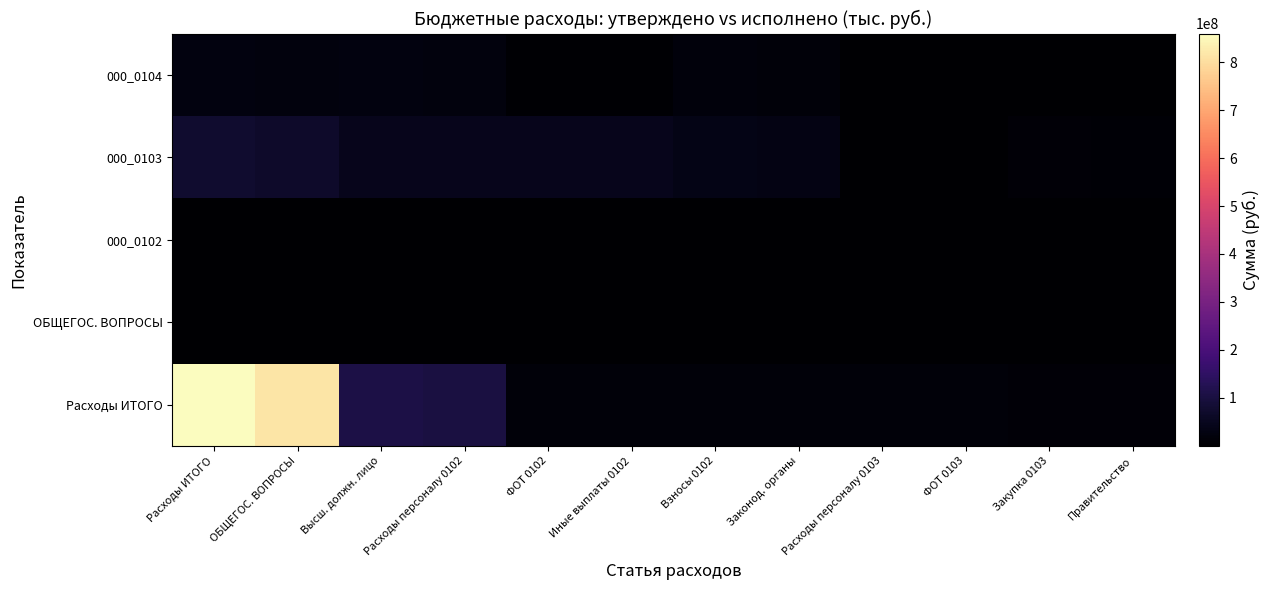

What is the approximate value of 000_0102 at Взносы 0102?

21677.0